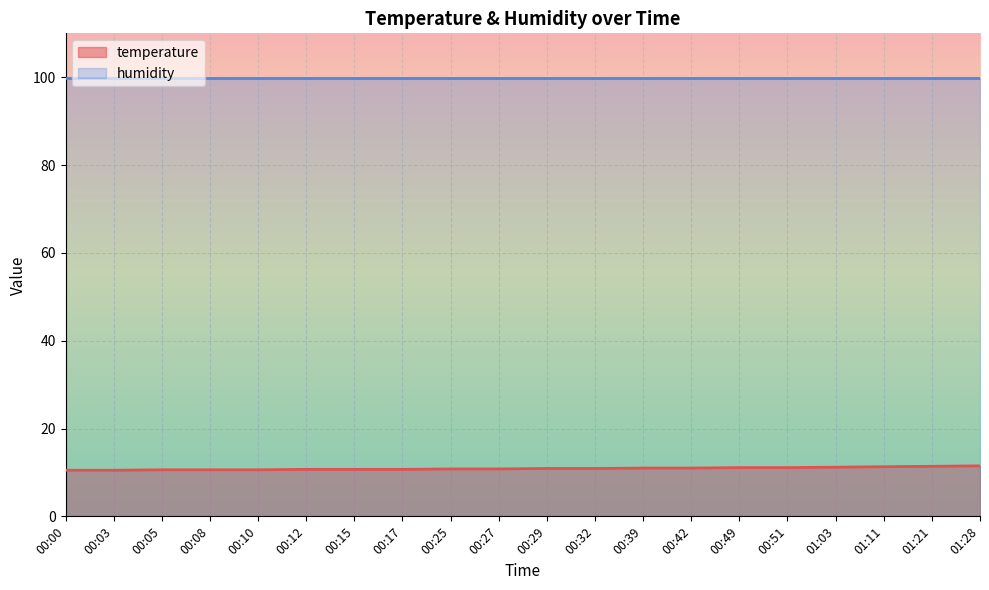

What is the label of the 15th point from the left?

00:49